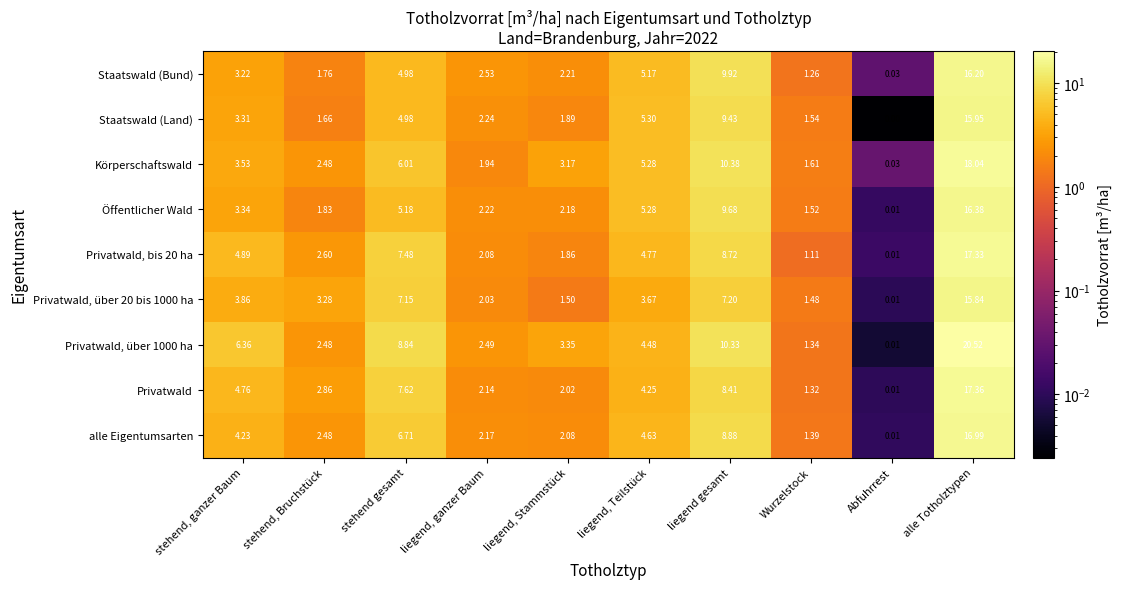

Between liegend gesamt and Abfuhrrest, which series saw the biggest shift?

Körperschaftswald